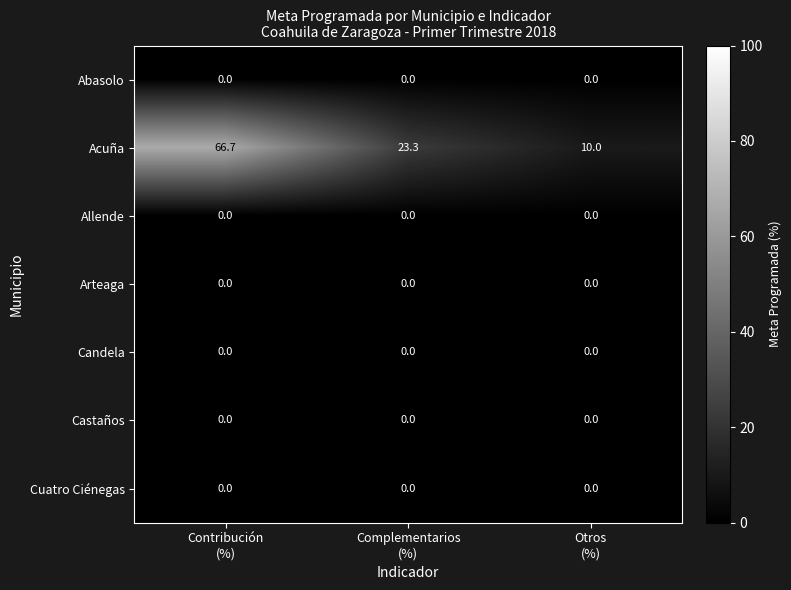

What is the maximum value shown in the chart?

66.7